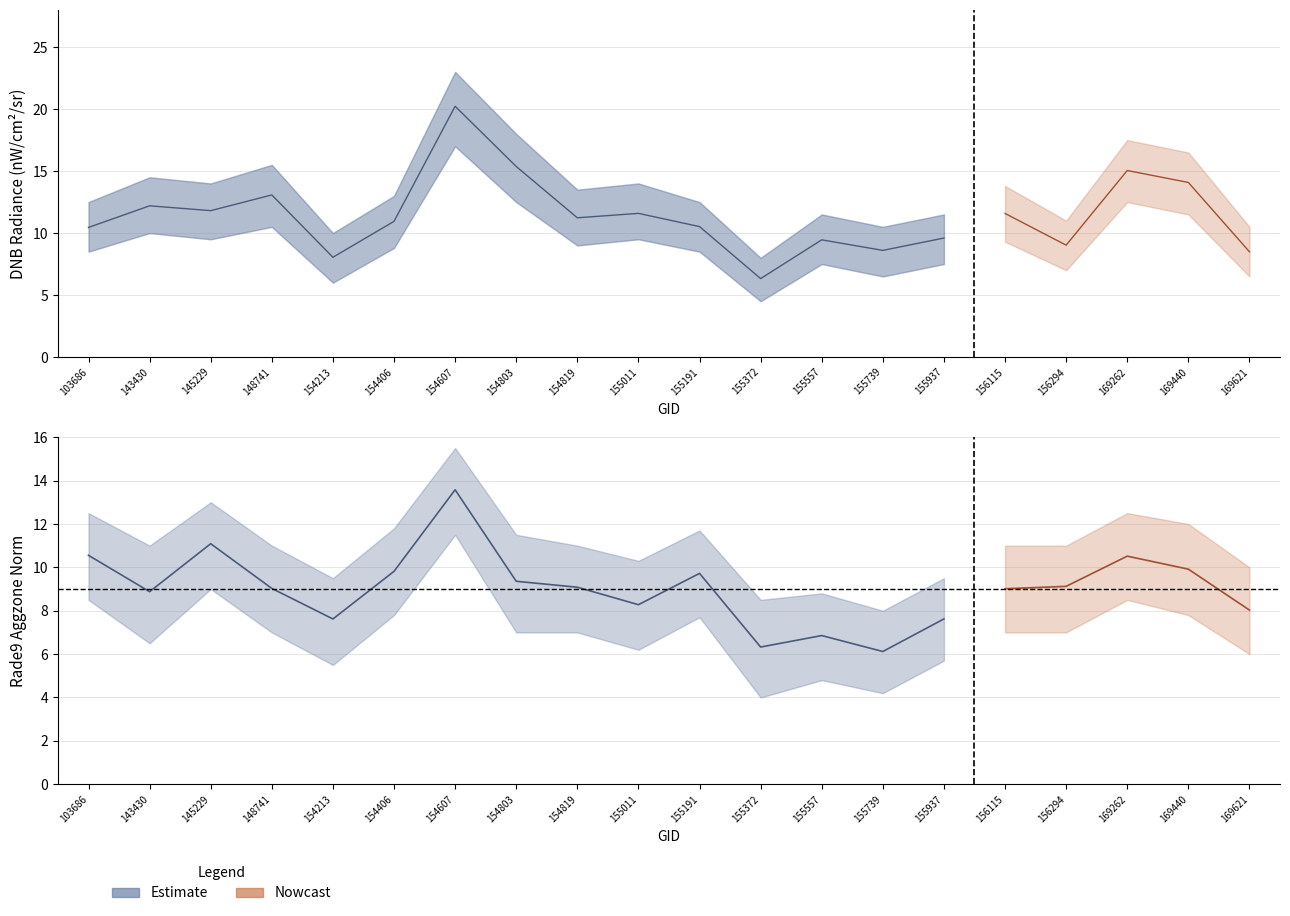

The rade9_aggzone_norm series shows 3.7 at 148741. True or false?

False